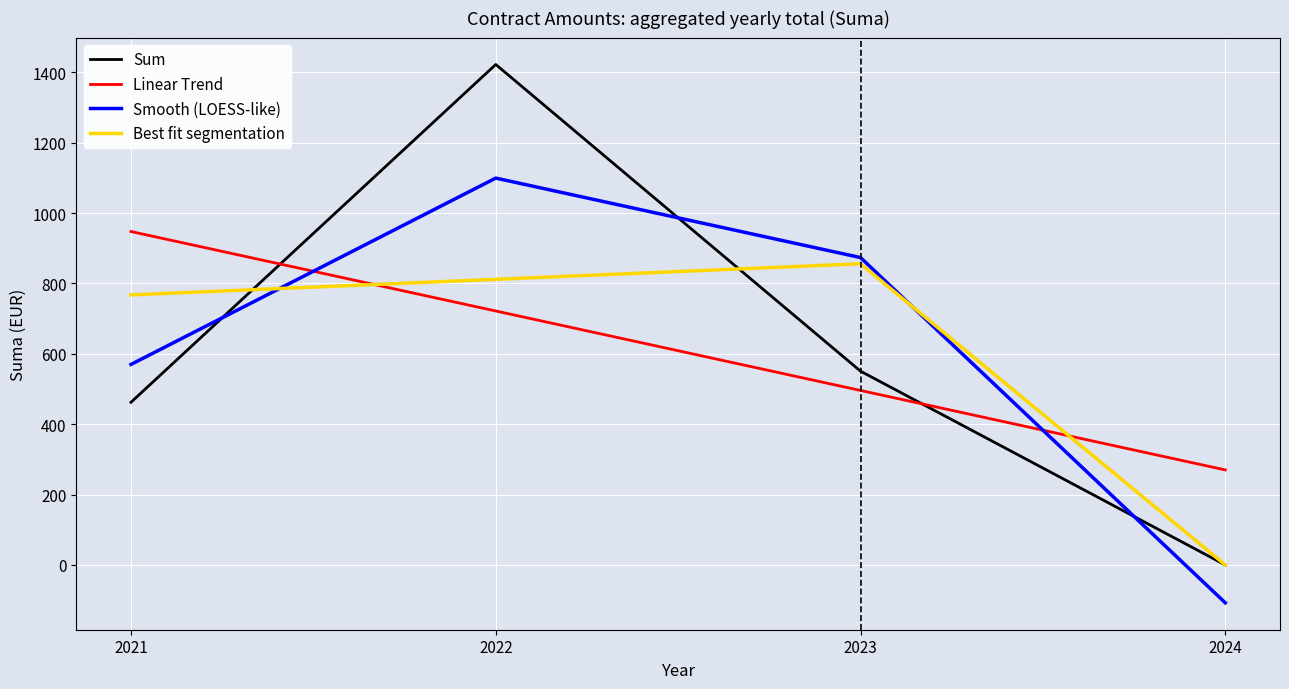

Does the chart display data point markers on the line(s)?

No